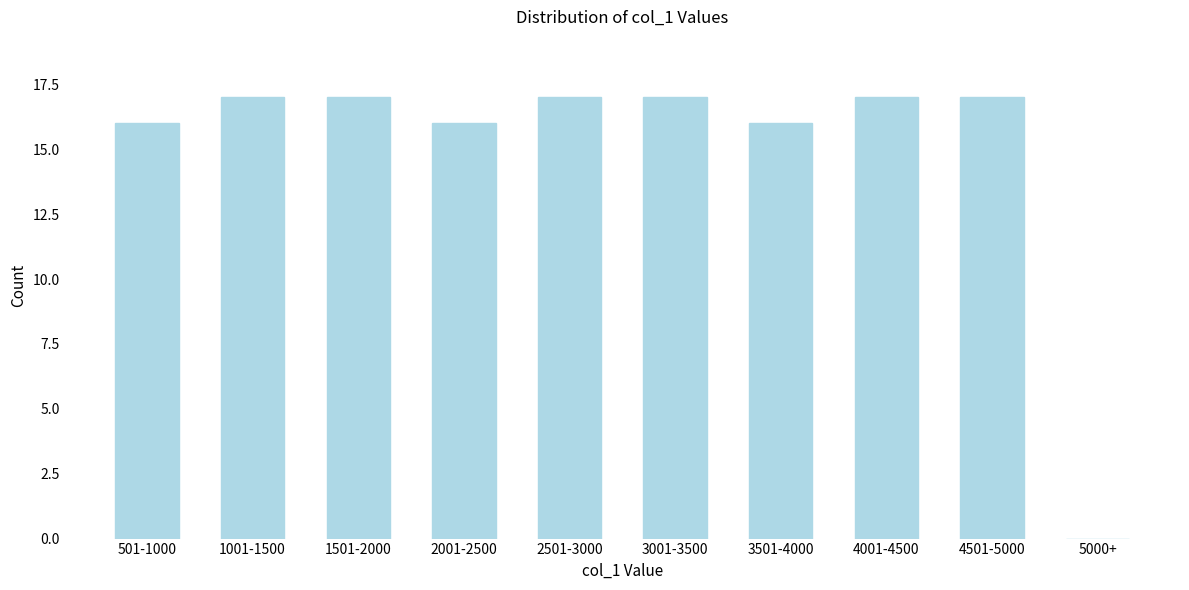

Reading left to right, what are all the values shown in this chart?

501-1000=16	1001-1500=17	1501-2000=17	2001-2500=16	2501-3000=17	3001-3500=17	3501-4000=16	4001-4500=17	4501-5000=17	5000+=0